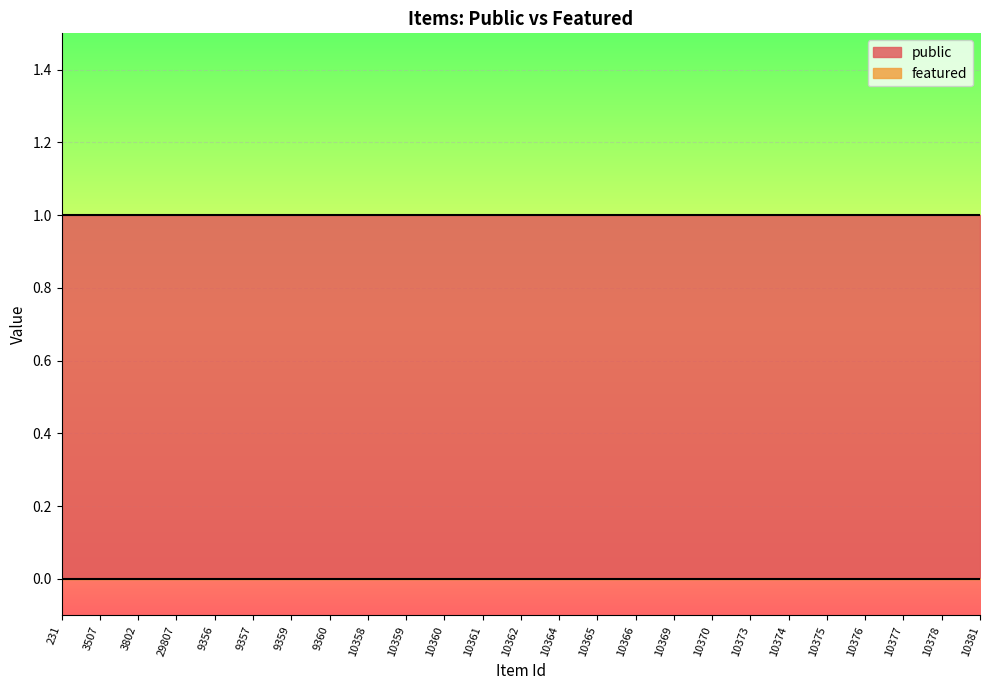

What are all the series names shown in the legend?

public, featured